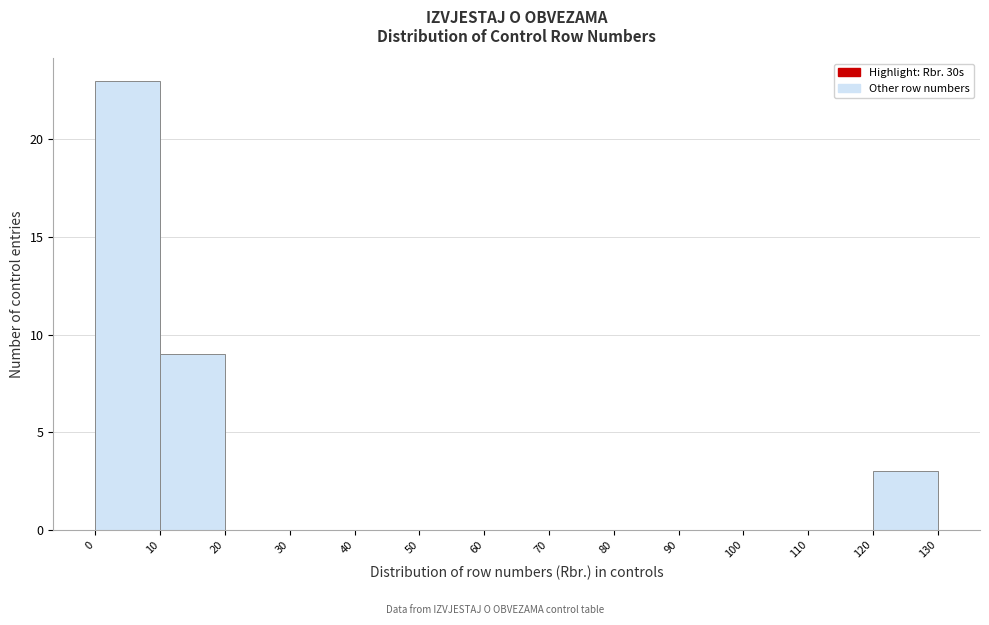

Reading left to right, list every bar in this chart as the range it spans on the x-axis followed by its height. The values are not printed on the chart, so give them approximately, as read against the axis.

0 to 10: 23
10 to 20: 9
20 to 30: 0
30 to 40: 0
40 to 50: 0
50 to 60: 0
60 to 70: 0
70 to 80: 0
80 to 90: 0
90 to 100: 0
100 to 110: 0
110 to 120: 0
120 to 130: 3